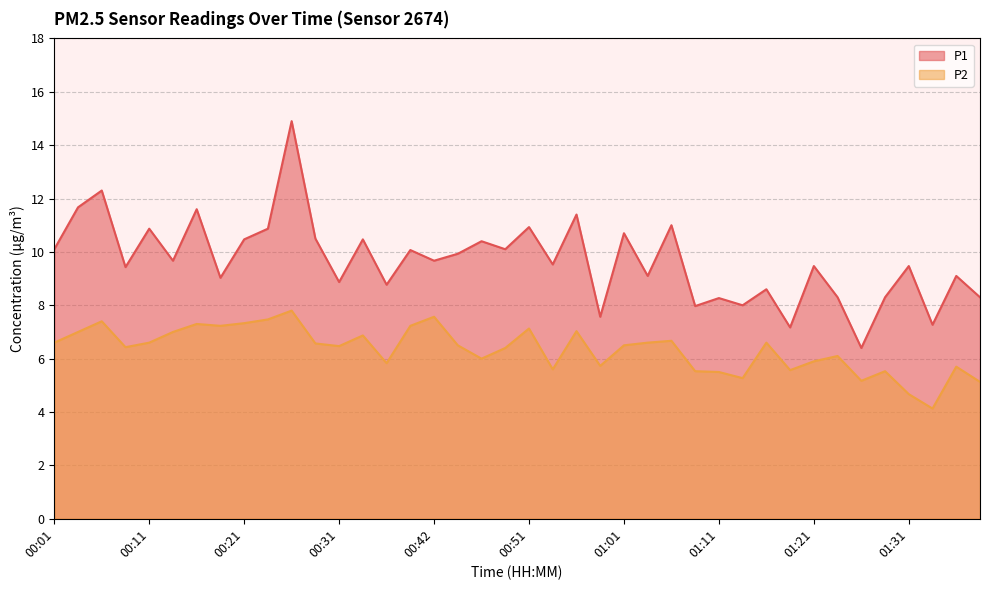

True or false: P2 has a value of 2.2 at 00:54.

False